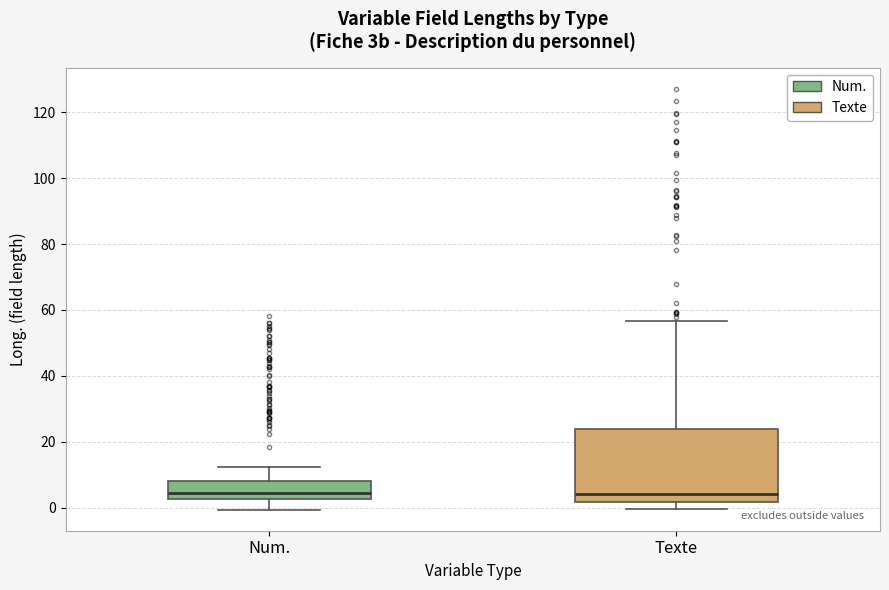

Where does the upper whisker of the box for Num. end on the y-axis? The values are not printed on the chart, so give them approximately, as read against the axis.

12